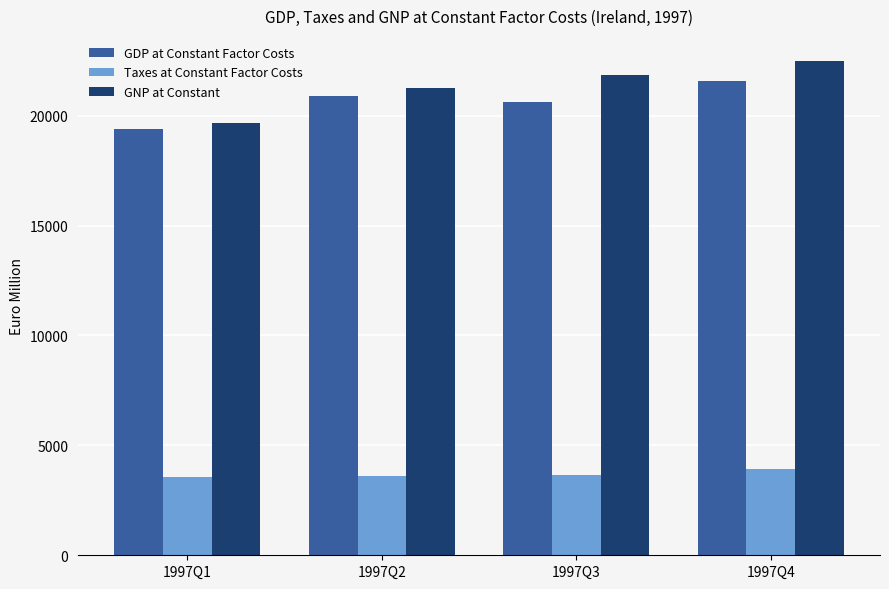

What are all the series names shown in the legend?

GDP at Constant Factor Costs, Taxes at Constant Factor Costs, GNP at Constant